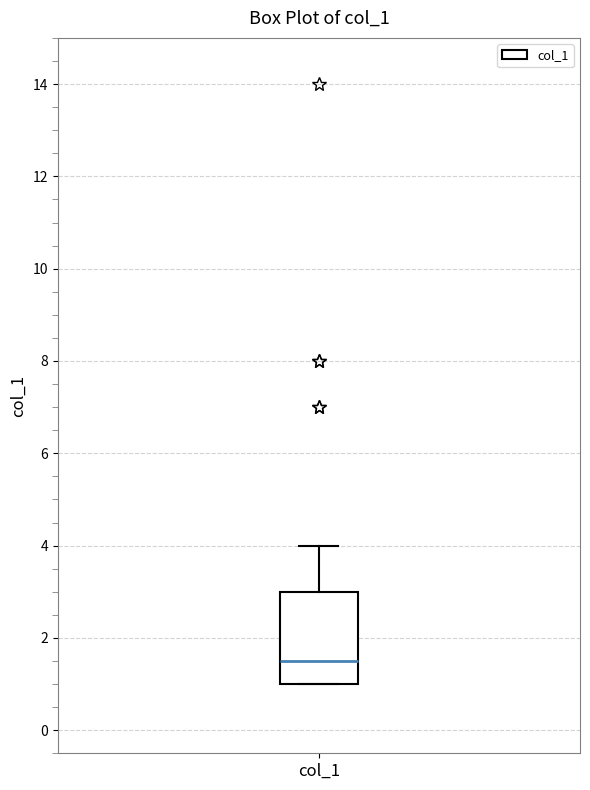

Transcribe this box plot: give where the median line is, the range the box spans, and where the two whiskers end, as read against the y-axis. The values are not printed on the chart, so give them approximately, as read against the axis.

median 1.6, box 1.0 to 3.0, whiskers 1.0 to 4.0